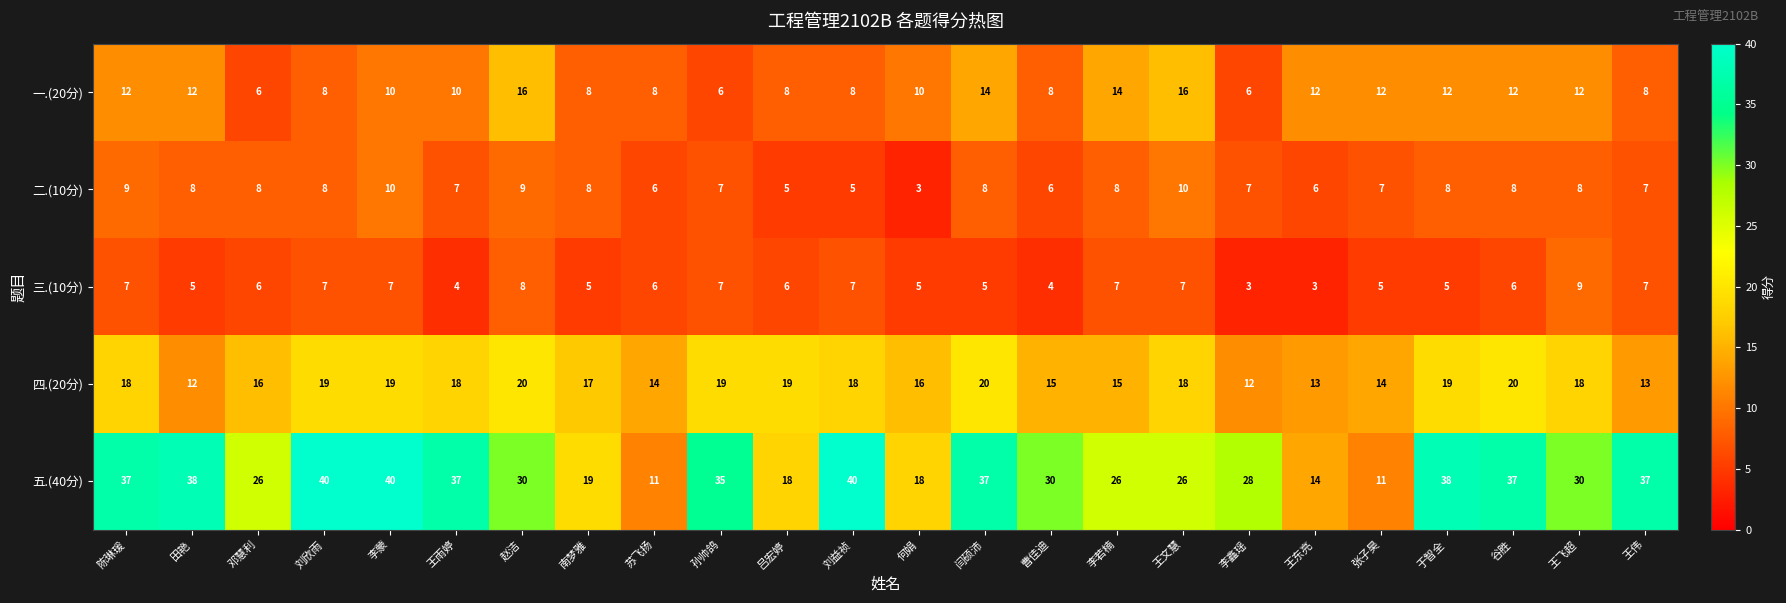

Which series changed the most between 苏飞扬 and 曹佳迪?

五.(40分)